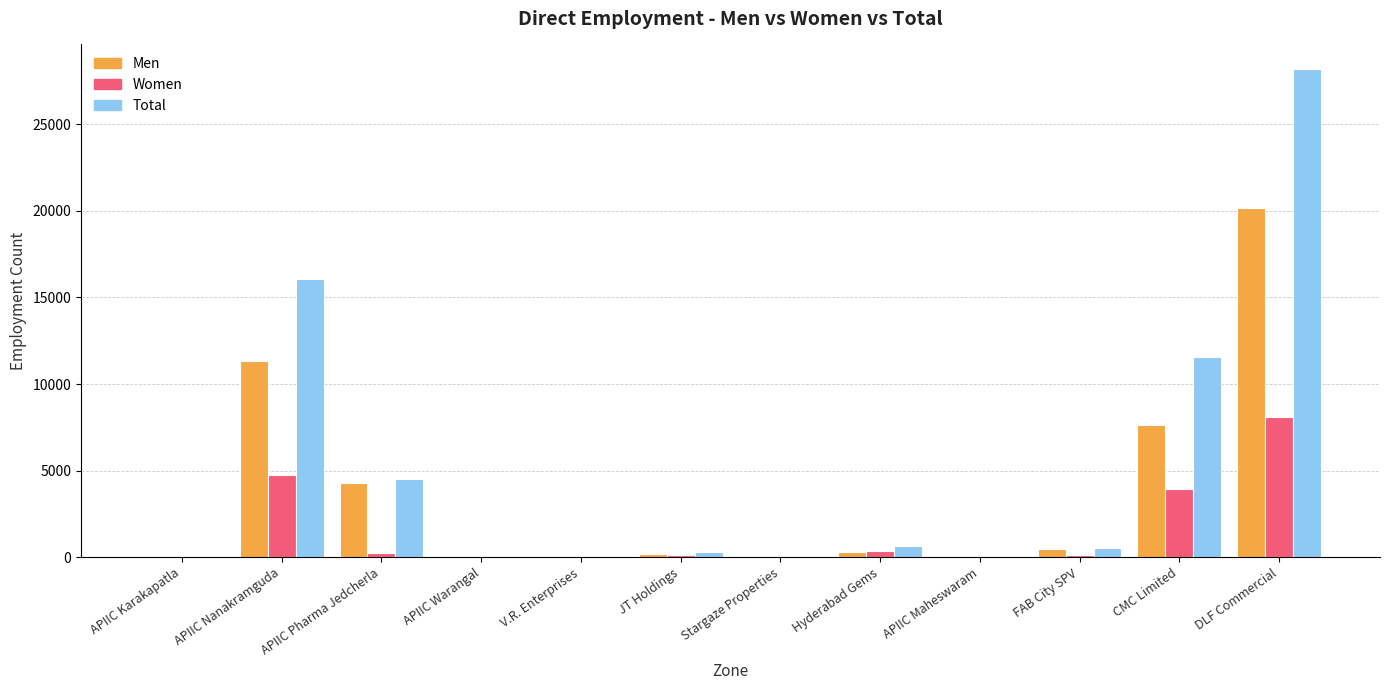

How many series are shown in this chart?

3